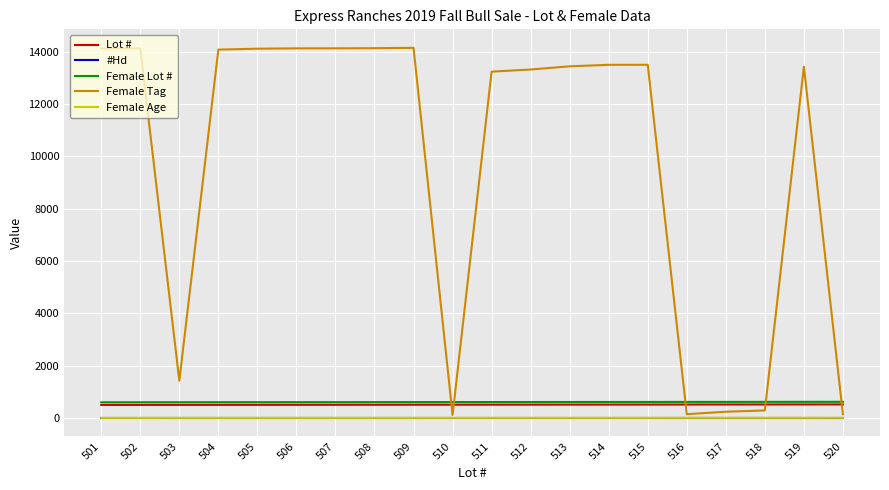

What is the sum of all Female Lot # values?

12210